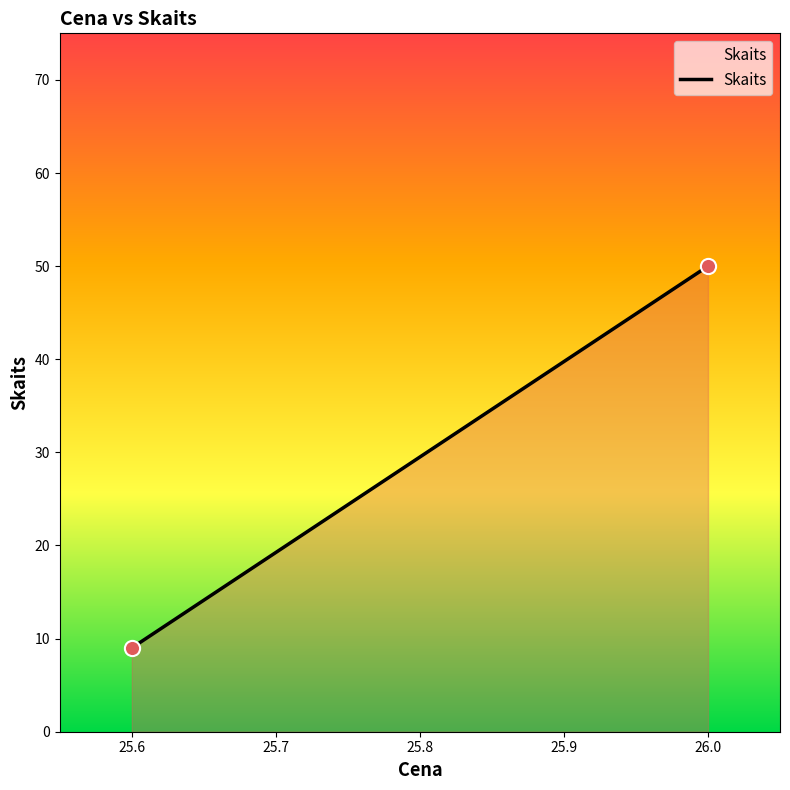

What is the average Y value?

30